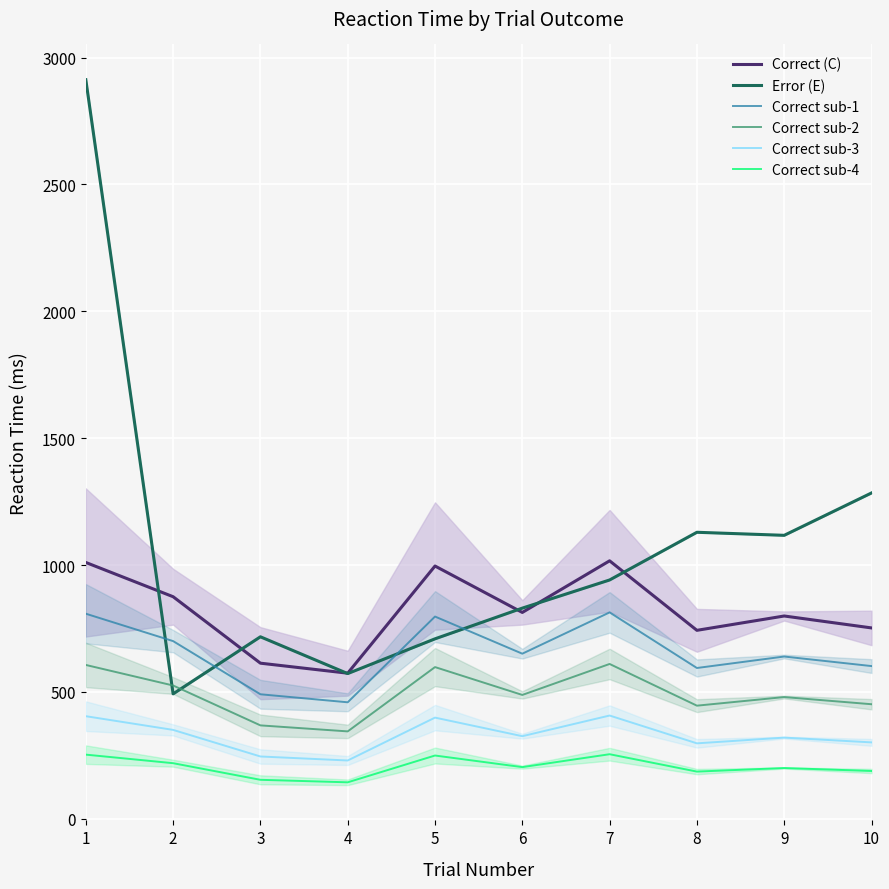

Reading left to right, what are all the values shown in this chart?

Correct (C): 1=1010.0	2=875.0	3=613.0	4=573.5	5=996.0	6=813.0	7=1016.5	8=742.5	9=799.0	10=752.0
Error (E): 1=2913.0	2=492.0	3=717.0	4=572.0	5=709.0	6=830.0	7=941.0	8=1129.0	9=1117.0	10=1284.0
Correct sub-1: 1=808.0	2=700.0	3=490.4	4=458.8	5=796.8	6=650.4	7=813.2	8=594.0	9=639.2	10=601.6
Correct sub-2: 1=606.0	2=525.0	3=367.8	4=344.1	5=597.6	6=487.8	7=609.9	8=445.5	9=479.4	10=451.2
Correct sub-3: 1=404.0	2=350.0	3=245.2	4=229.4	5=398.4	6=325.2	7=406.6	8=297.0	9=319.6	10=300.8
Correct sub-4: 1=252.5	2=218.8	3=153.2	4=143.4	5=249.0	6=203.2	7=254.1	8=185.6	9=199.8	10=188.0